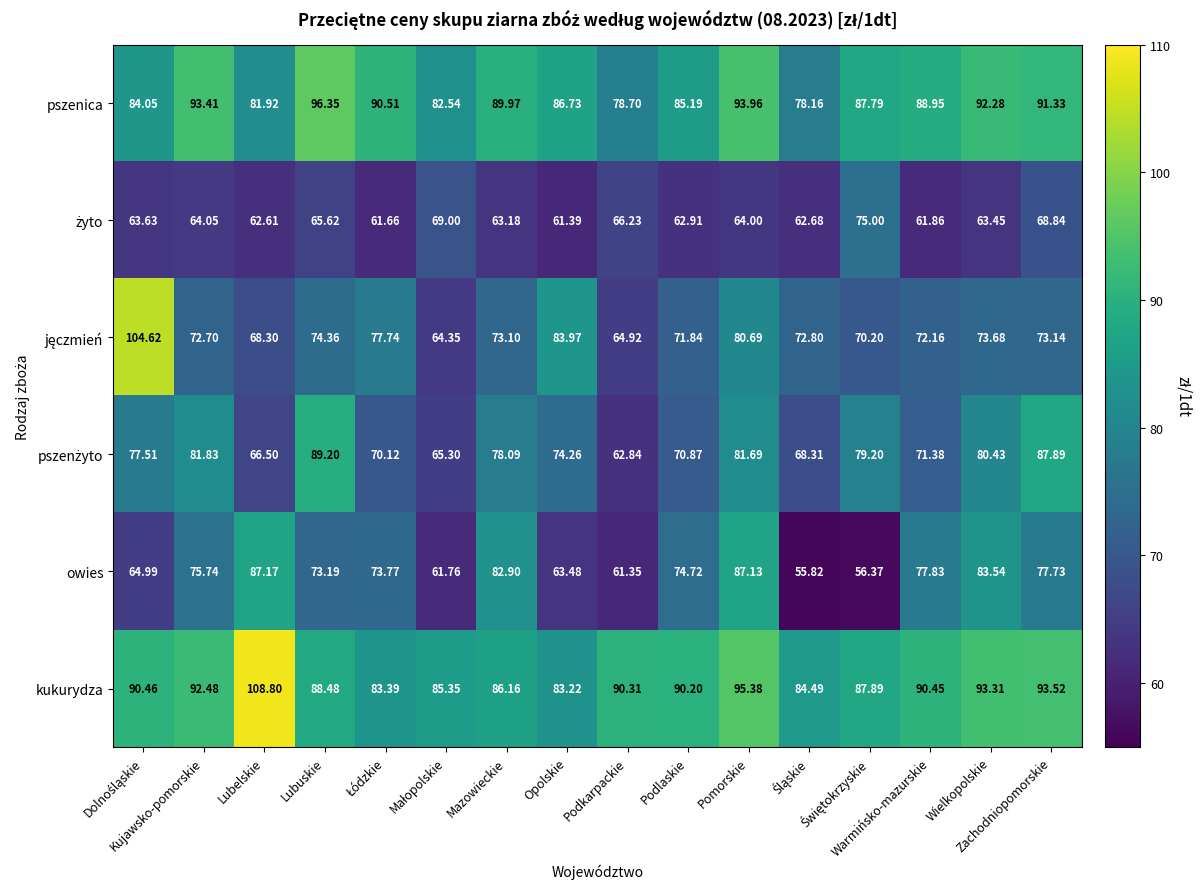

Which series has the largest total across all categories?

kukurydza